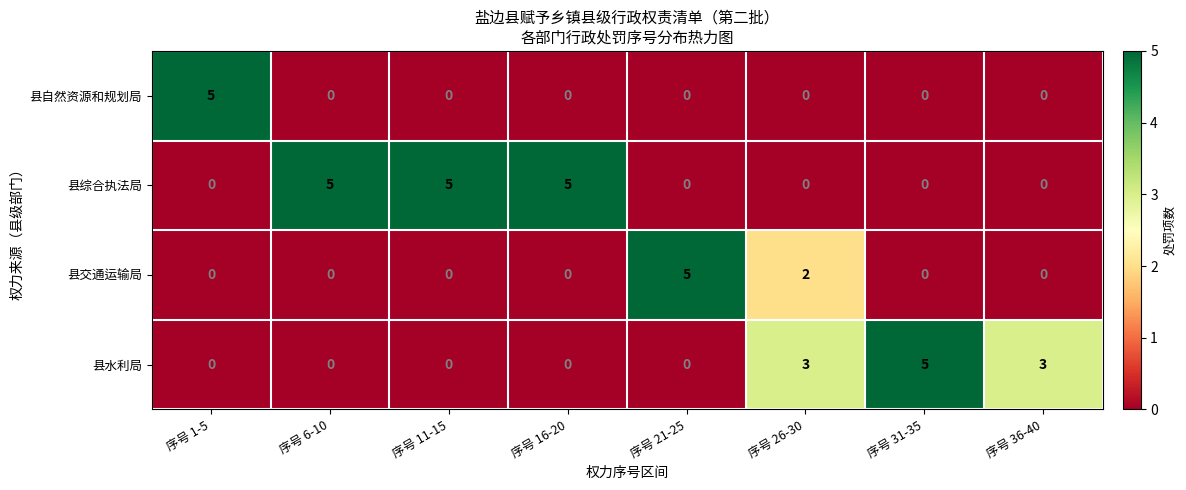

Rank the series by their average value, from lowest to highest.

县自然资源和规划局, 县交通运输局, 县水利局, 县综合执法局